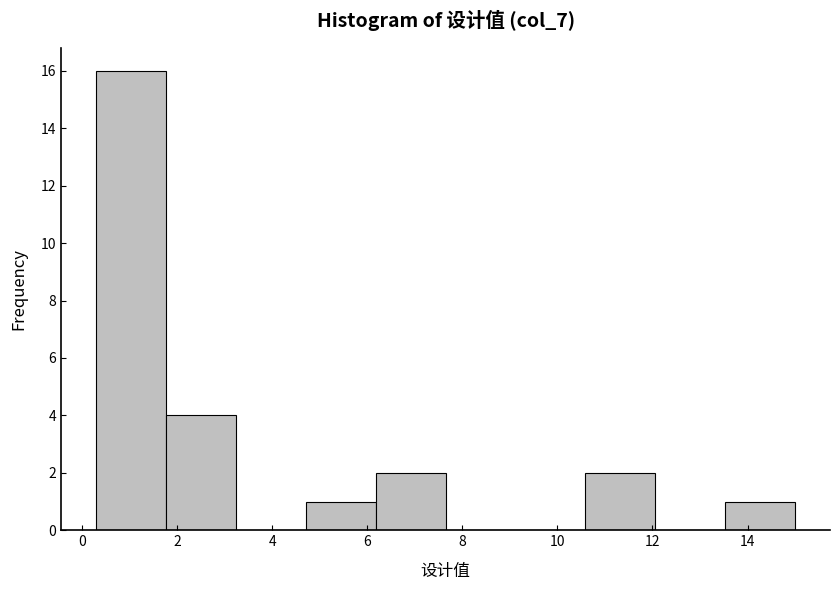

Reading left to right, list every bar in this chart as the range it spans on the x-axis followed by its height. Neither the bar edges nor the heights are printed on the chart, so give them approximately, as read against the axes.

0.2 to 1.8: 16
1.8 to 3.2: 4
3.2 to 4.8: 0
4.8 to 6.2: 1
6.2 to 7.6: 2
7.6 to 9.2: 0
9.2 to 10.6: 0
10.6 to 12.0: 2
12.0 to 13.6: 0
13.6 to 15.0: 1